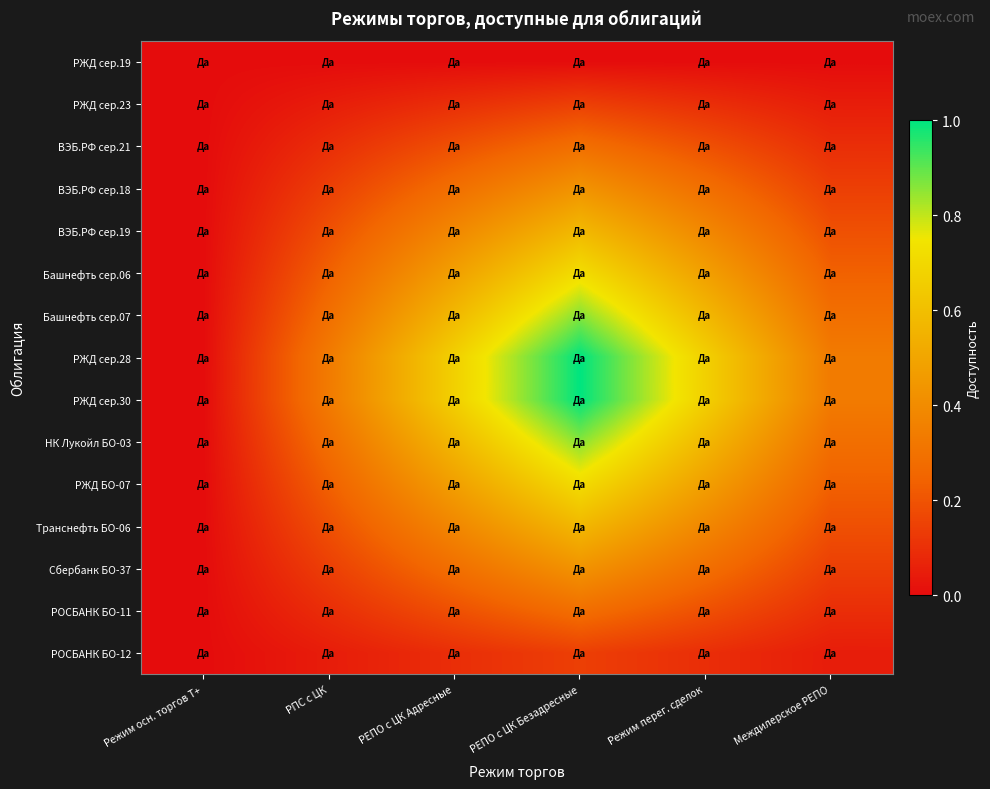

List the series in order of their peak value, highest first.

РЖД сер.28, РЖД сер.30, Башнефть сер.07, НК Лукойл БО-03, РЖД БО-07, Башнефть сер.06, Транснефть БО-06, ВЭБ.РФ сер.19, ВЭБ.РФ сер.18, Сбербанк БО-37, ВЭБ.РФ сер.21, РОСБАНК БО-11, РЖД сер.23, РОСБАНК БО-12, РЖД сер.19